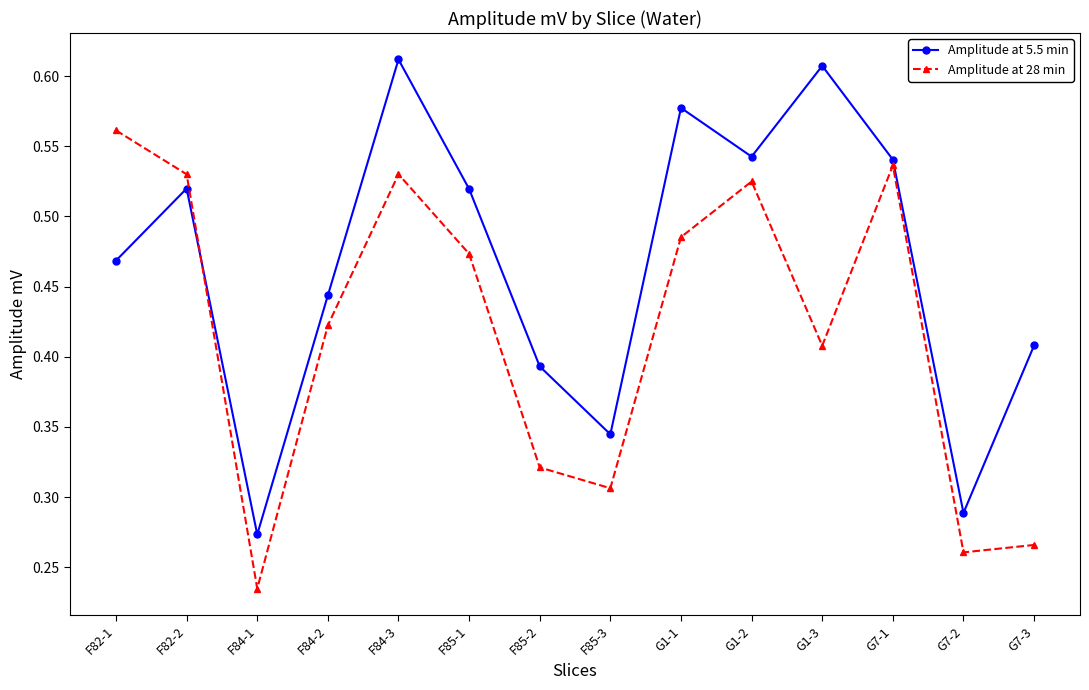

Which series ends up on top after the final intersection of Amplitude at 28 min and Amplitude at 5.5 min?

Amplitude at 5.5 min